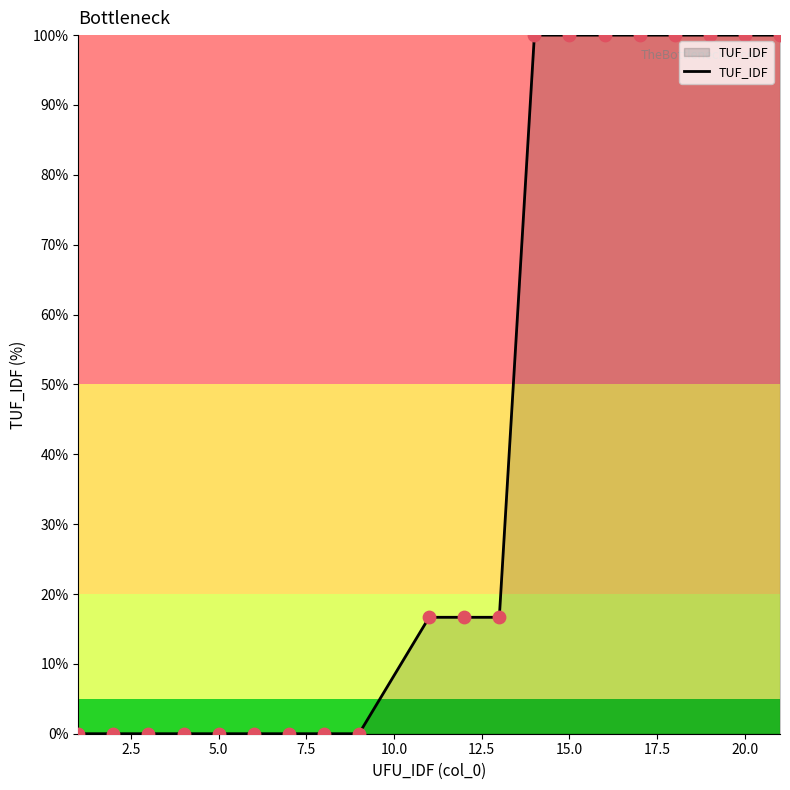

What is the greatest value displayed?

100.0